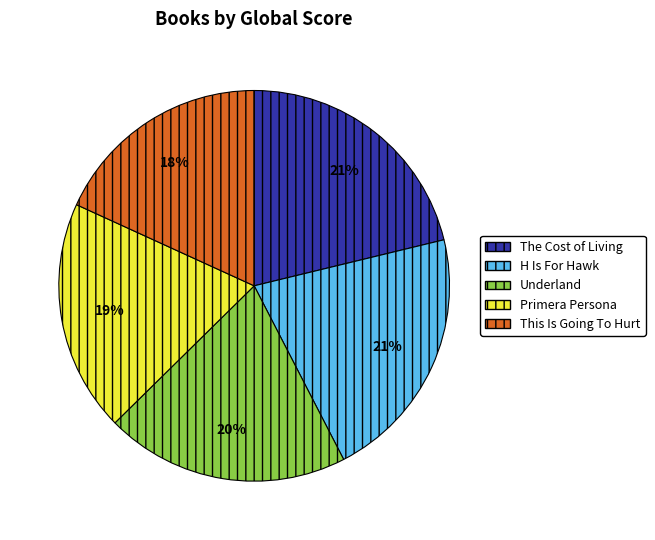

How many slices are in this pie chart?

5